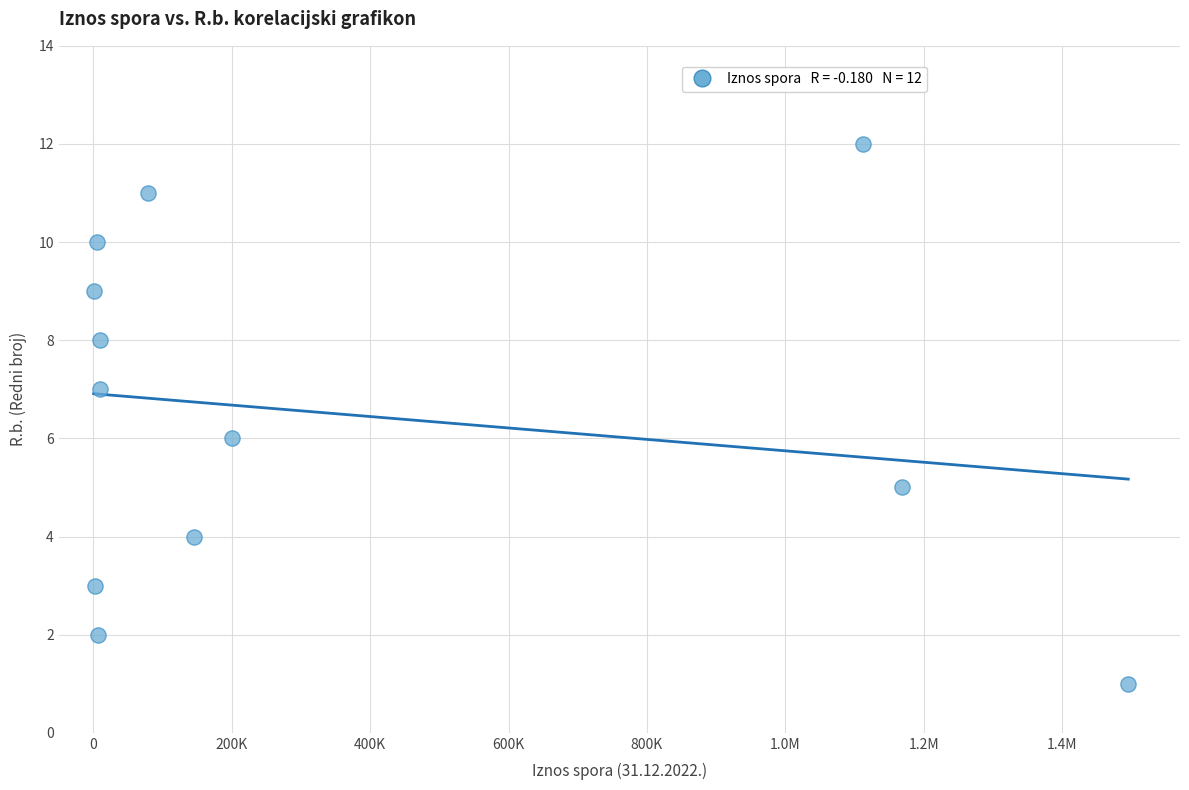

What is the range of Y values (max minus min)?

11